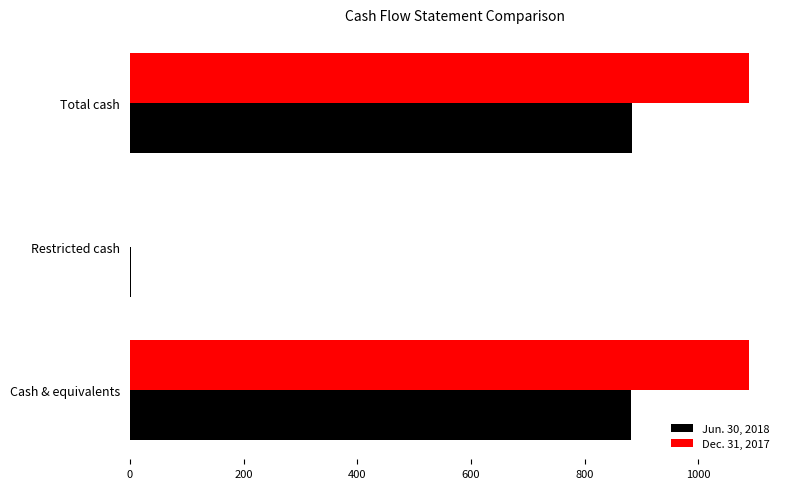

What is the maximum value shown in the chart?

1089